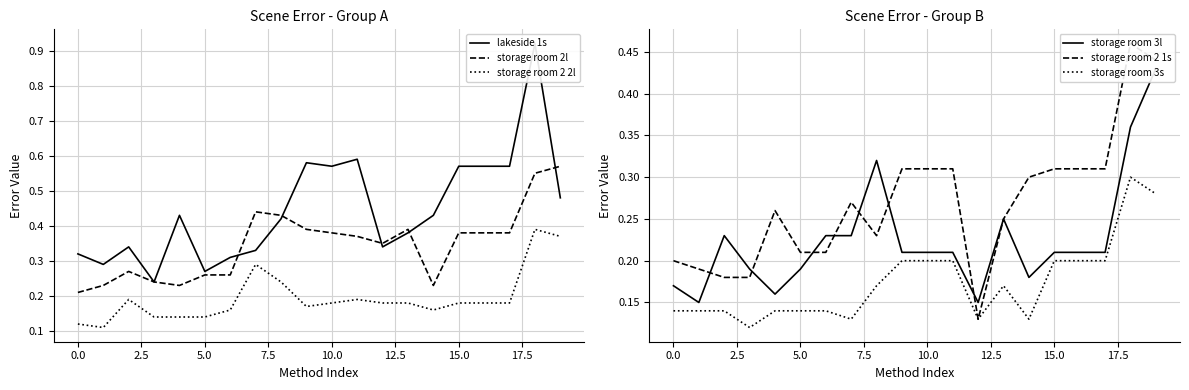

The value of storage room 3s at 5.0 is 0.2. True or false?

False